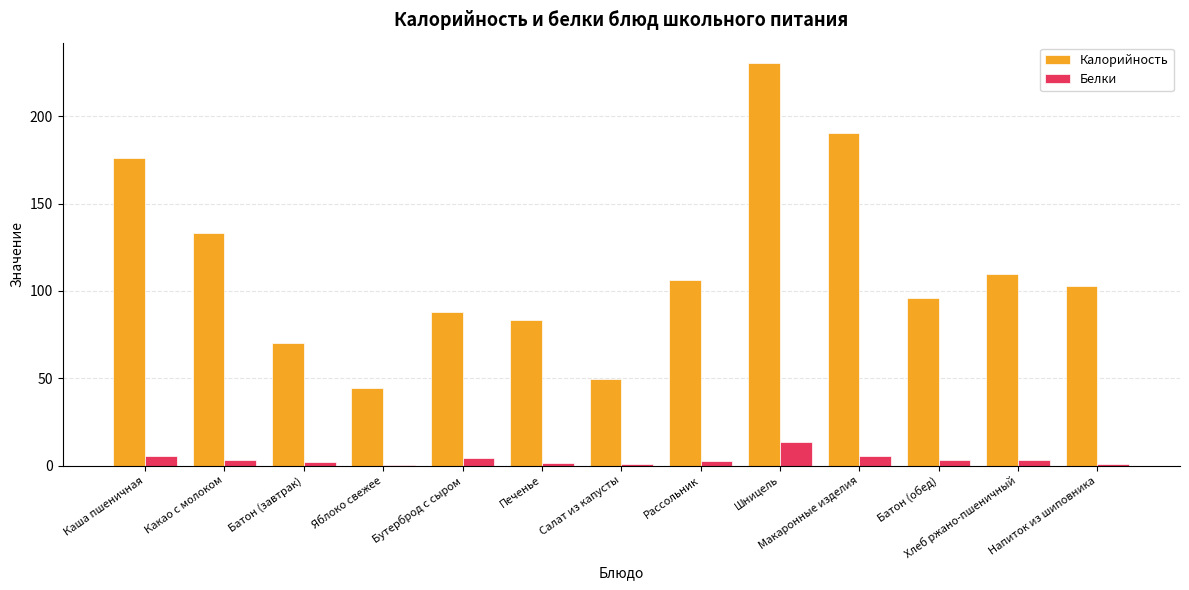

What is the sum of all Белки values?

45.8